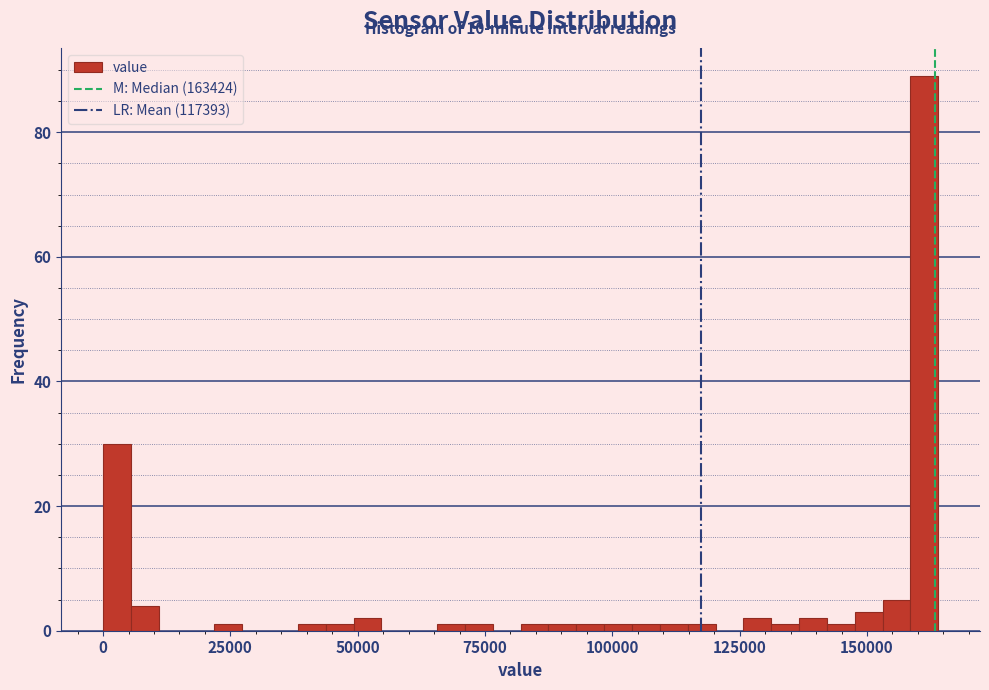

Read against the x-axis, roughly where is the centre of the tallest bar?

160000